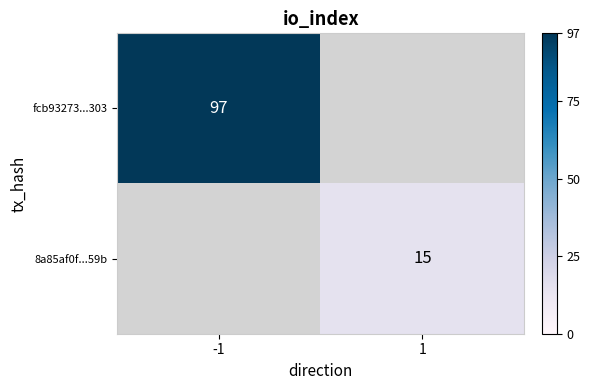

The fcb93273...303 series shows 133 at -1. True or false?

False